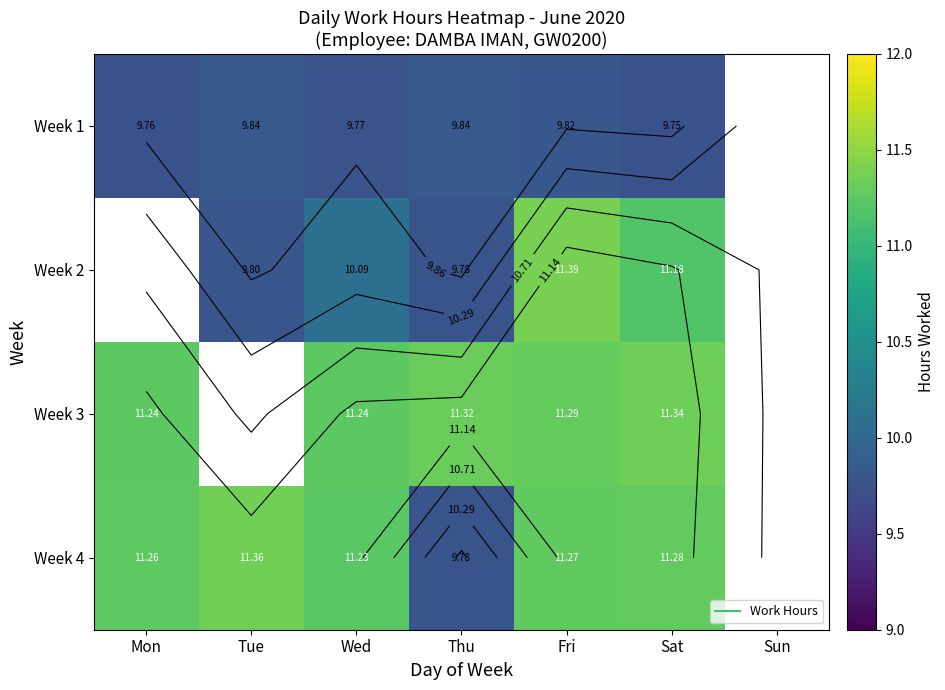

Rank the categories by Week 2 value from lowest to highest.

Thu, Mon, Tue, Wed, Sat, Fri, Sun